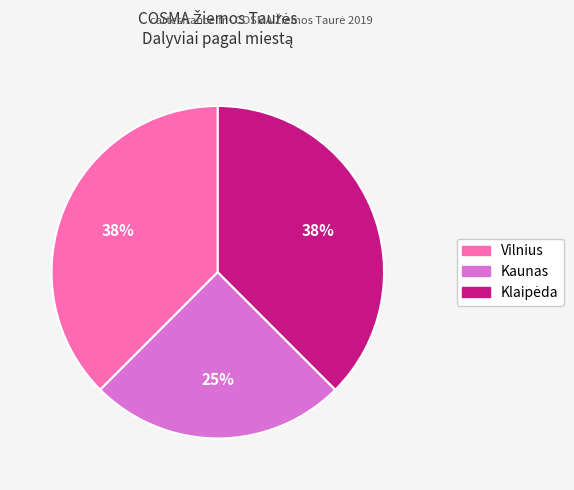

Does Vilnius represent more than half of the total?

No